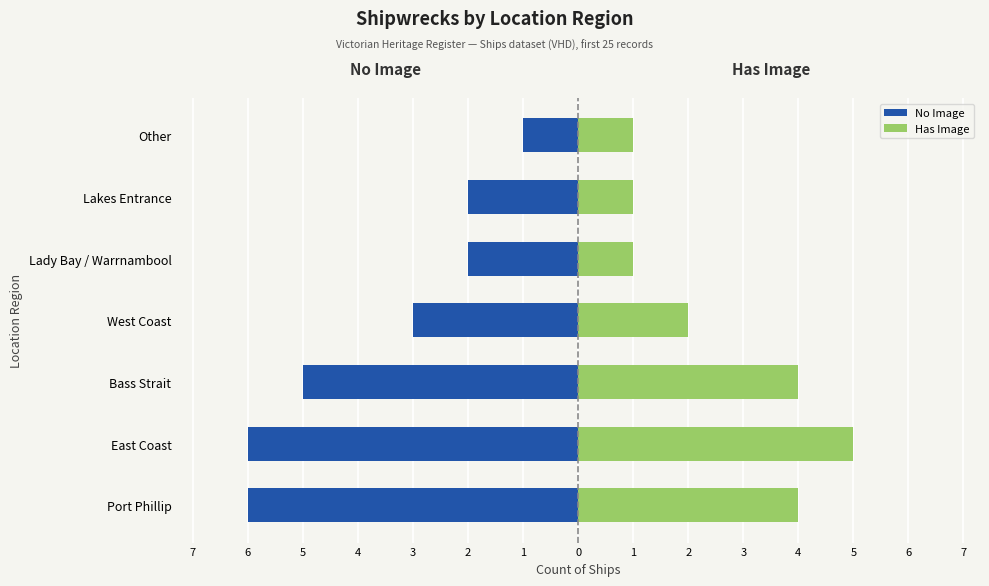

What is the minimum value for No Image?

-6